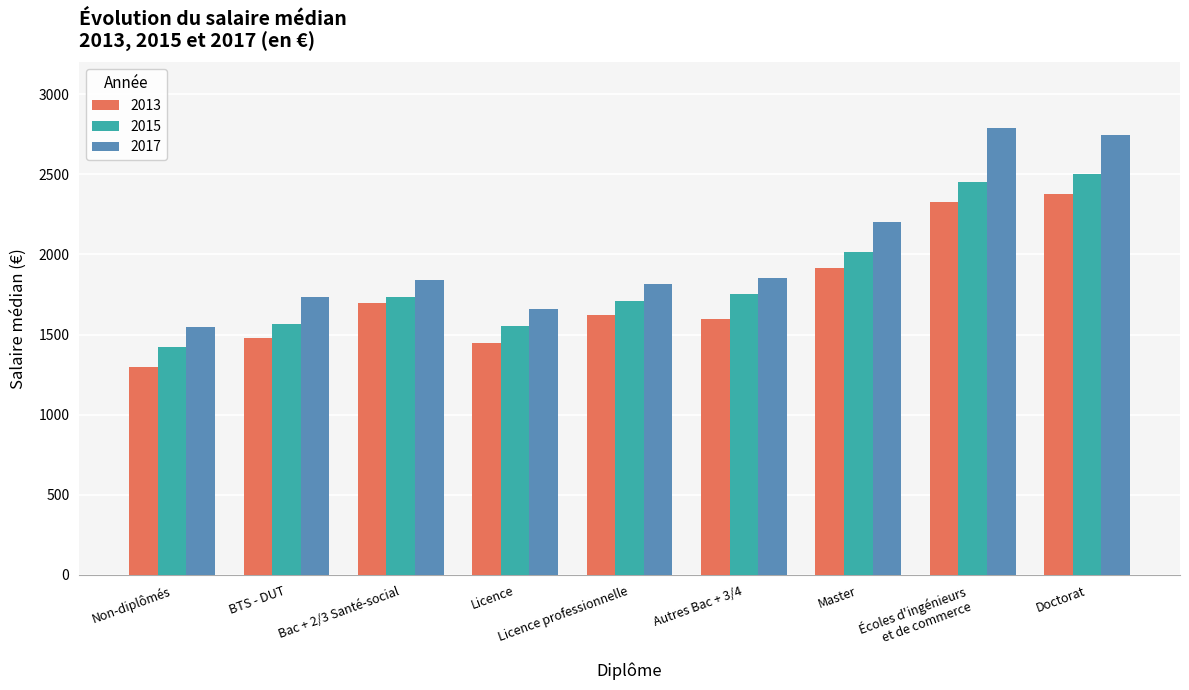

What is the value of the 2013 bar at the 9th from the left?

2380